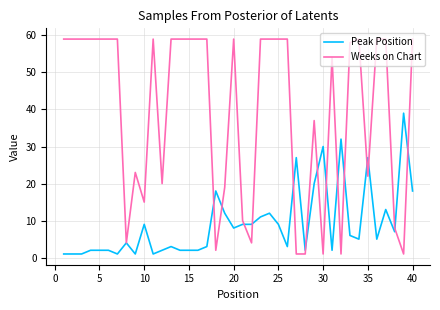

Reading left to right, list all the values displayed in this chart.

Peak Position: 1	1	1	2	2	2	1	4	1	9	1	2	3	2	2	2	3	18	12	8	9	9	11	12	9	3	27	2	20	30	2	32	6	5	27	5	13	7	39	18
Weeks on Chart: 59	59	59	59	59	59	59	4	23	15	59	20	59	59	59	59	59	2	19	59	10	4	59	59	59	59	1	1	37	1	54	1	58	59	22	59	59	8	1	59